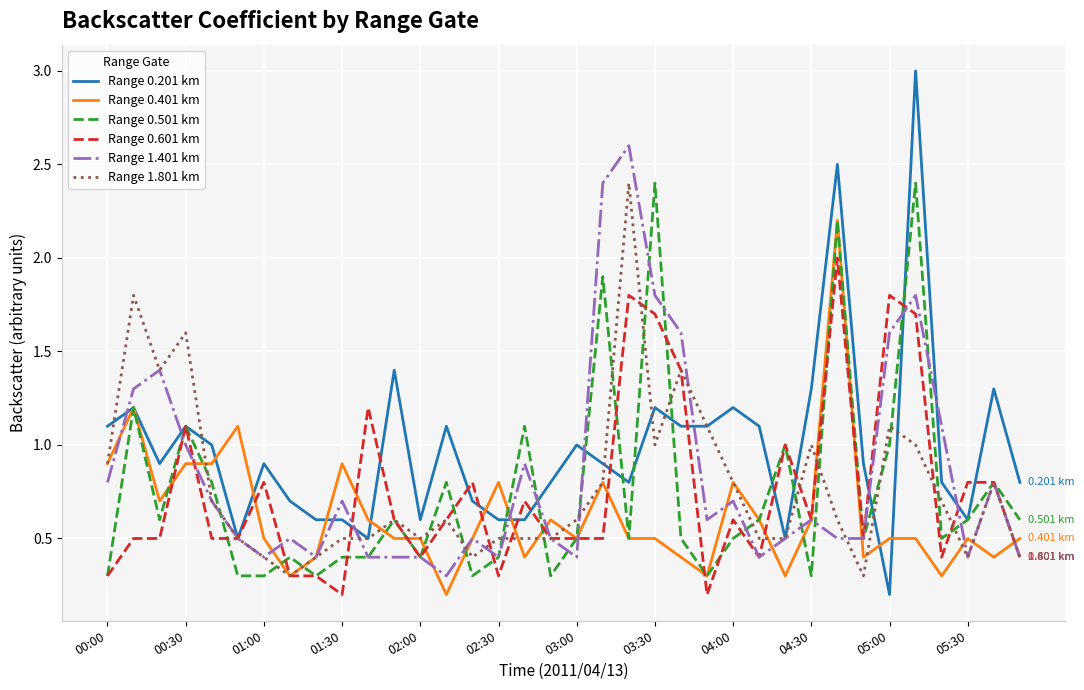

What is the average value of the Range 0.201 km series?

1.0